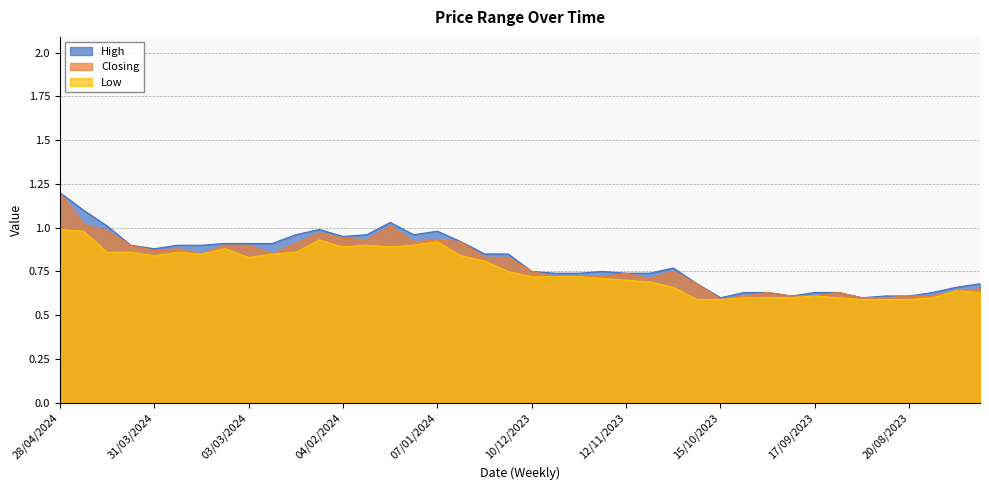

What is the difference between the maximum and second lowest values in the Low series?

0.4